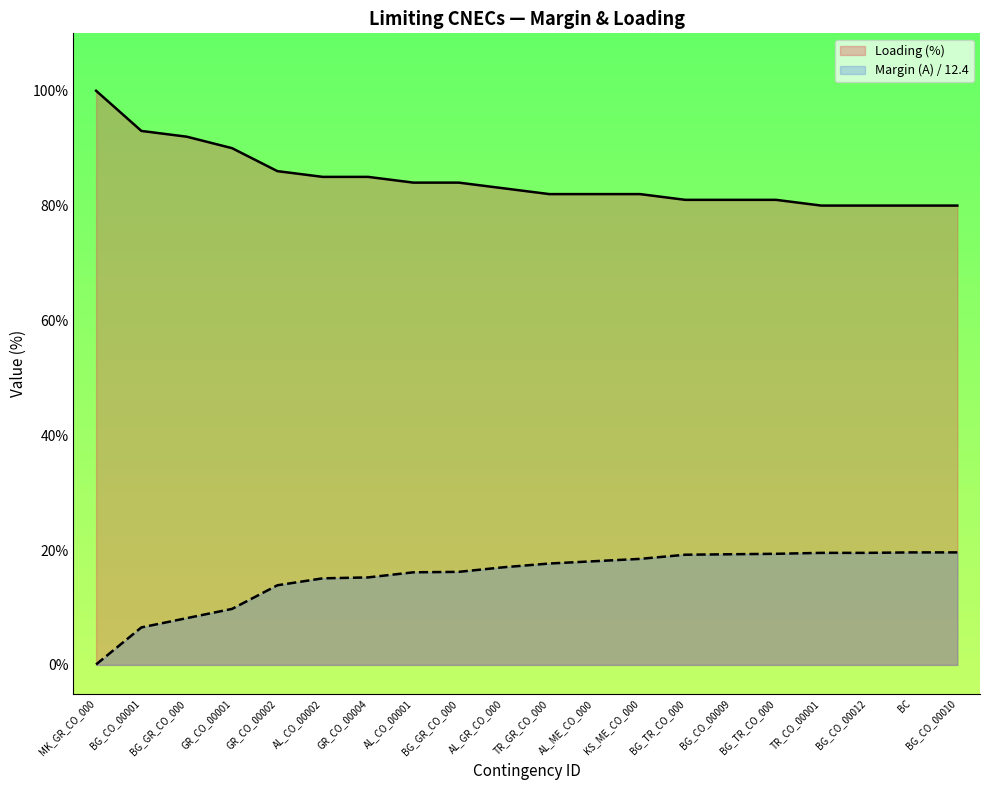

The Margin (A) series shows 12.1 at BG_TR_CO_000. True or false?

False